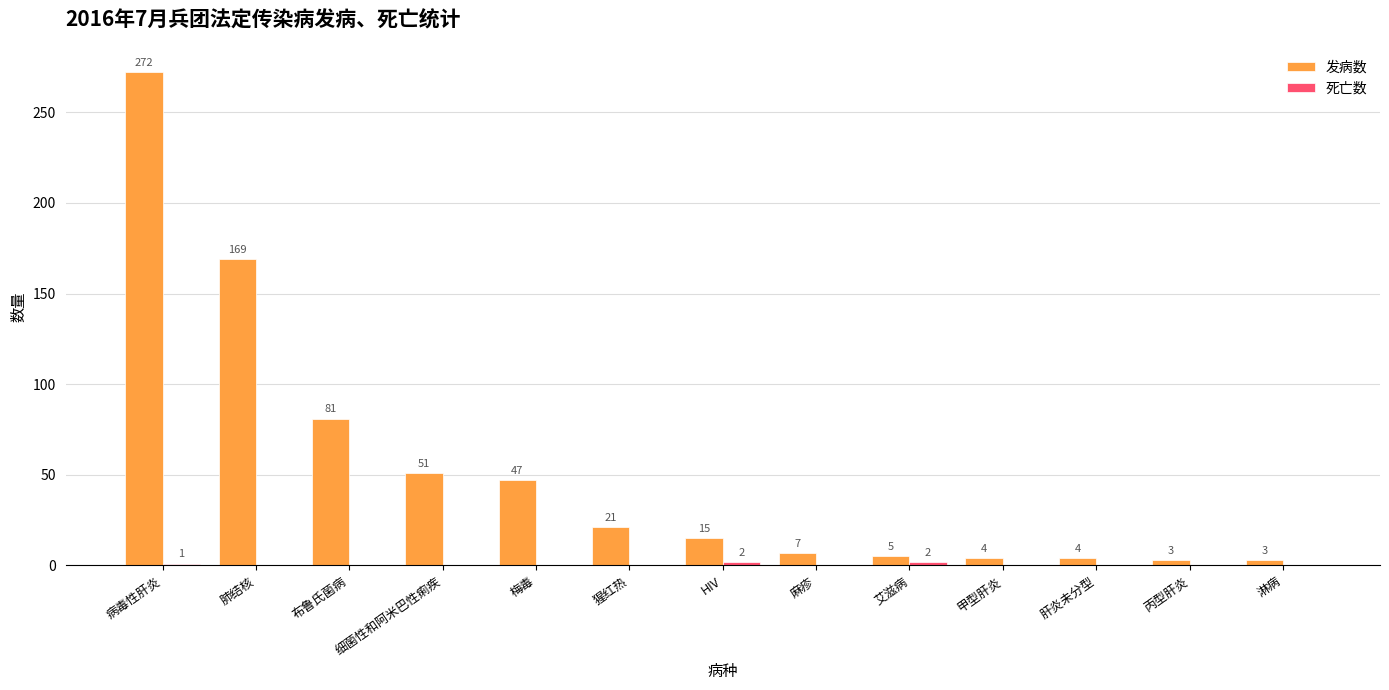

At which label does 发病数 reach its peak?

病毒性肝炎